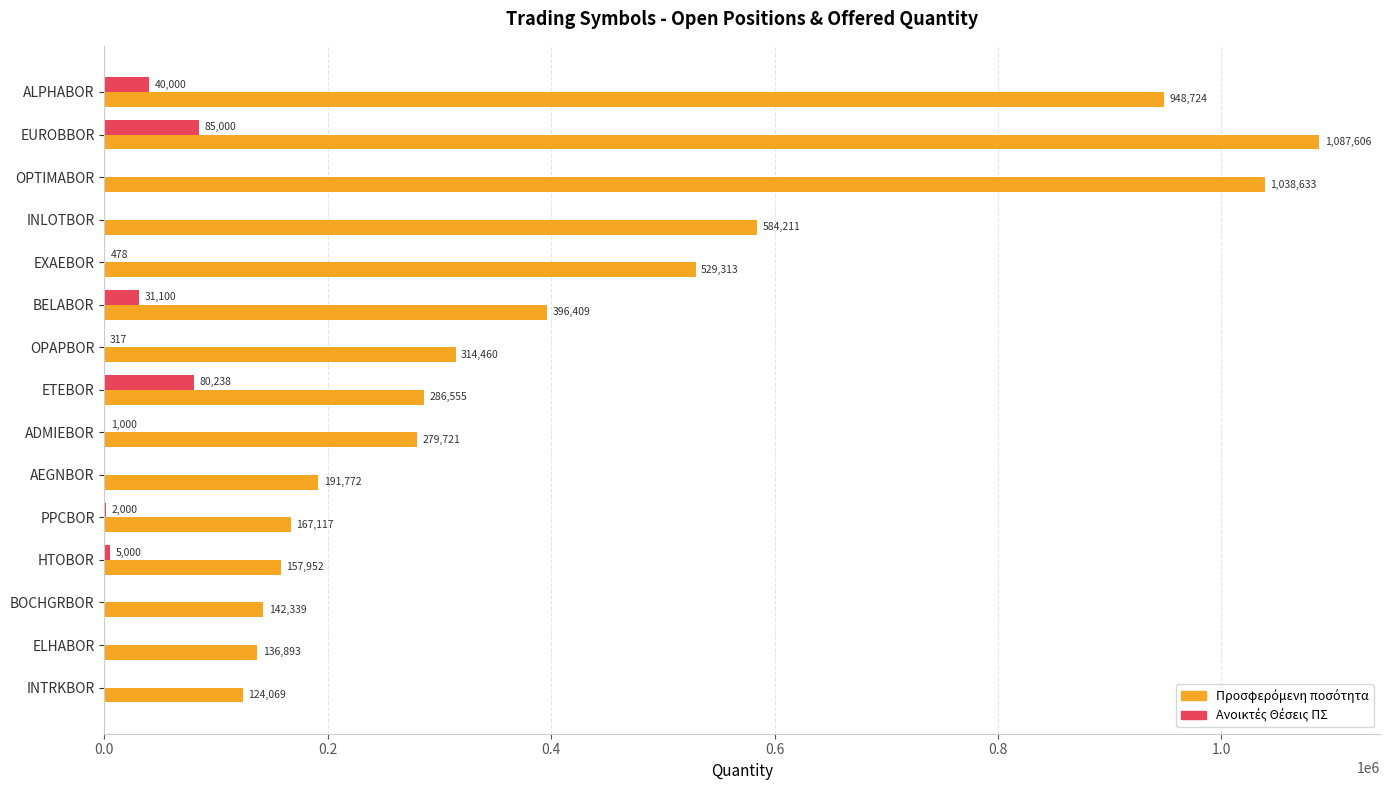

At which category is the sum across all series the highest?

EUROBBOR